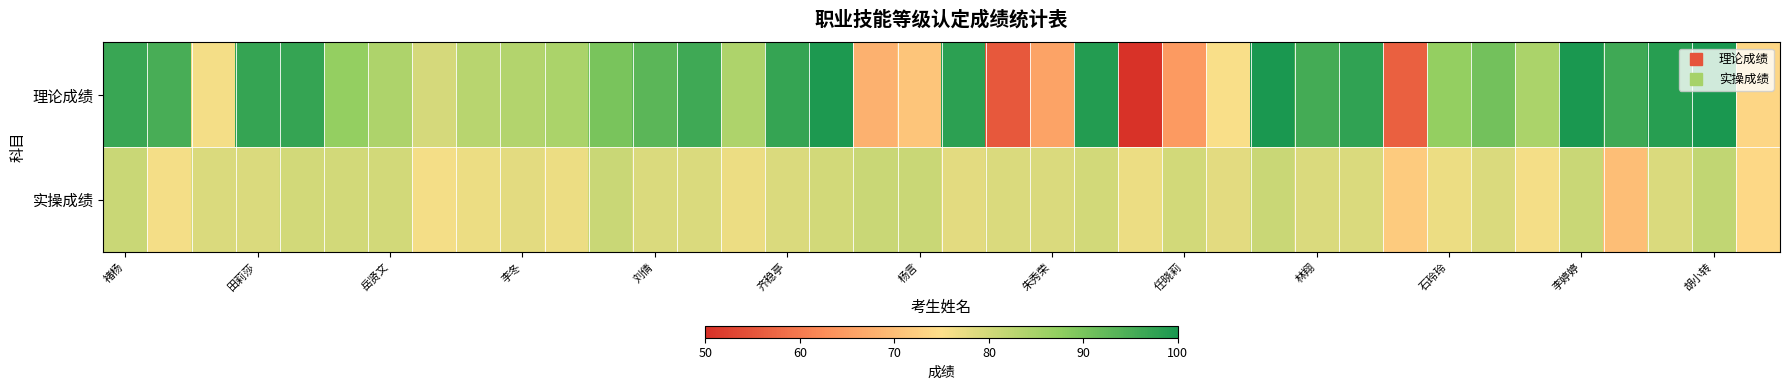

Which category has the lowest value across all series?

23